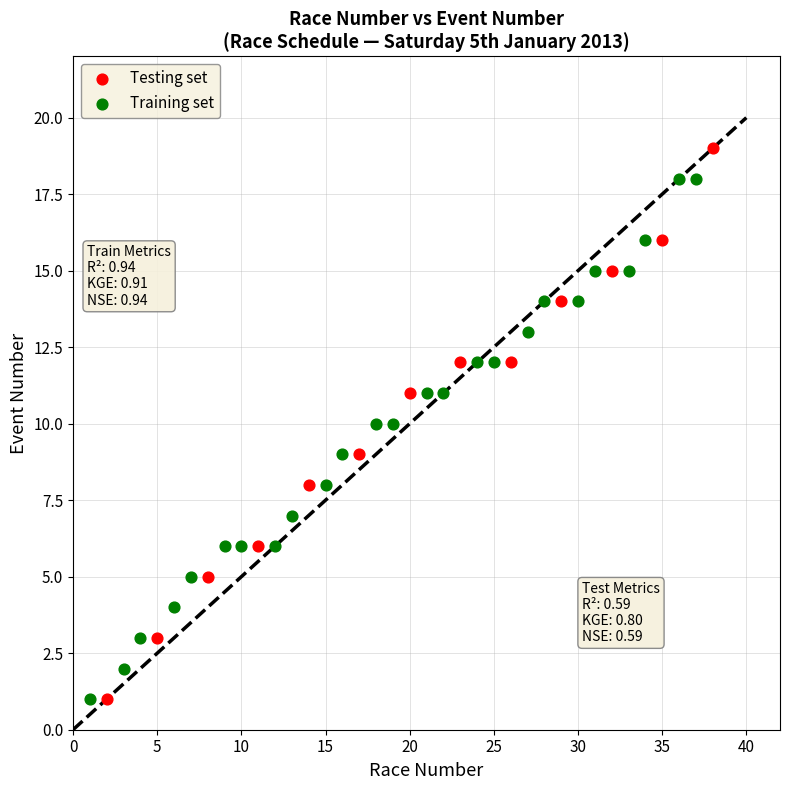

Which series contains the highest Y value?

Testing set